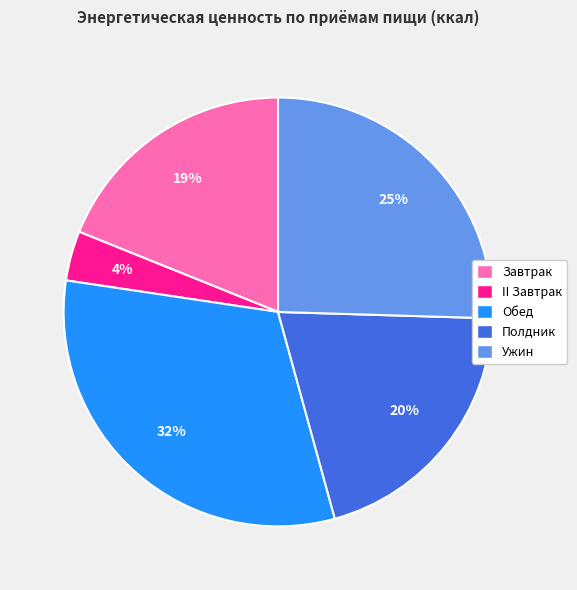

Which slice is the largest?

Обед